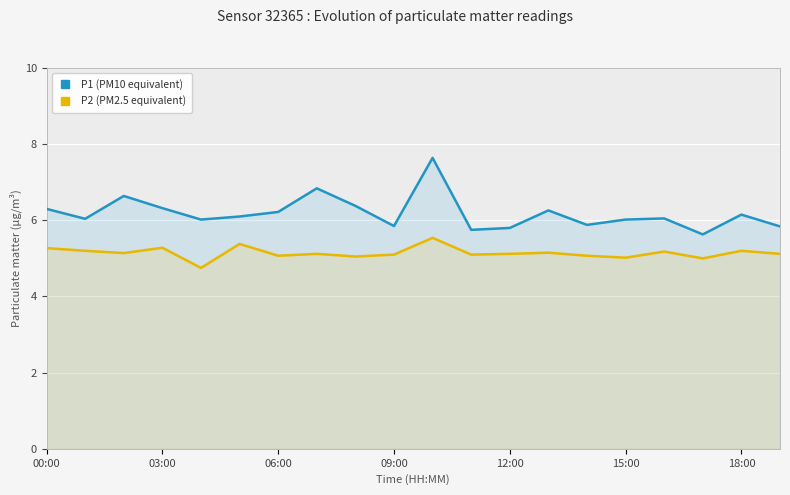

What is the difference between the second highest and minimum values in the P1 (PM10 equivalent) series?

1.2